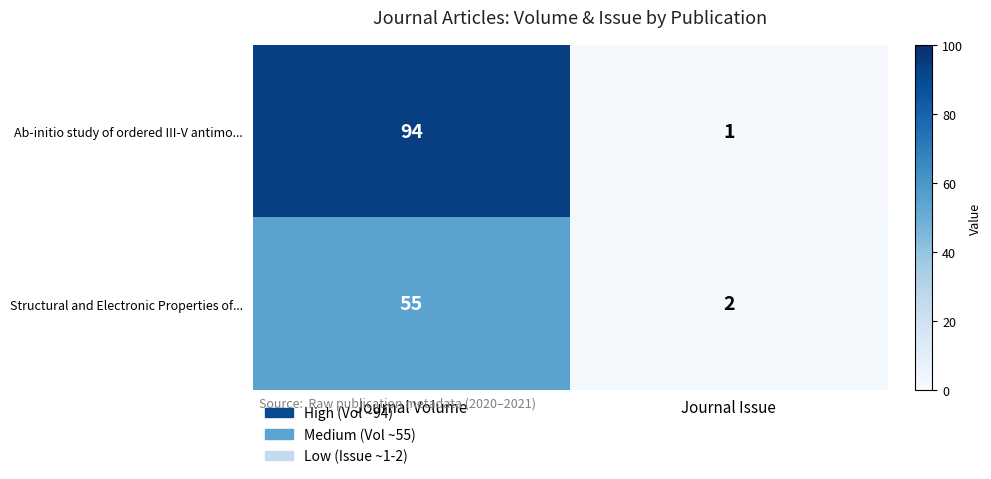

Is it true that Structural and Electronic Properties of... equals 2 at Journal Issue?

True